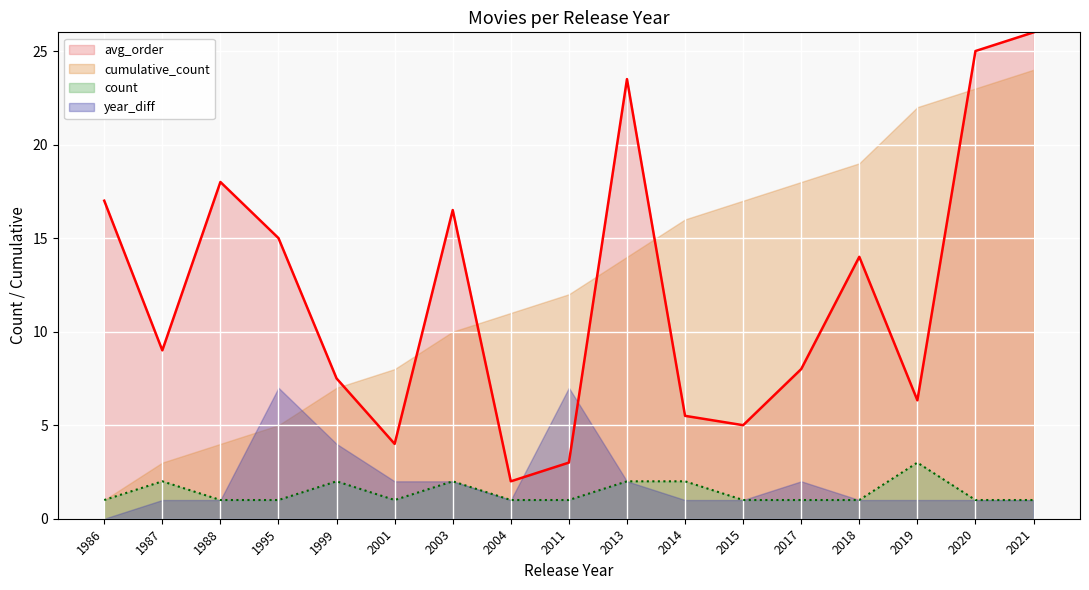

In count, how many points are lower than both neighbors (excluding endpoints)?

1